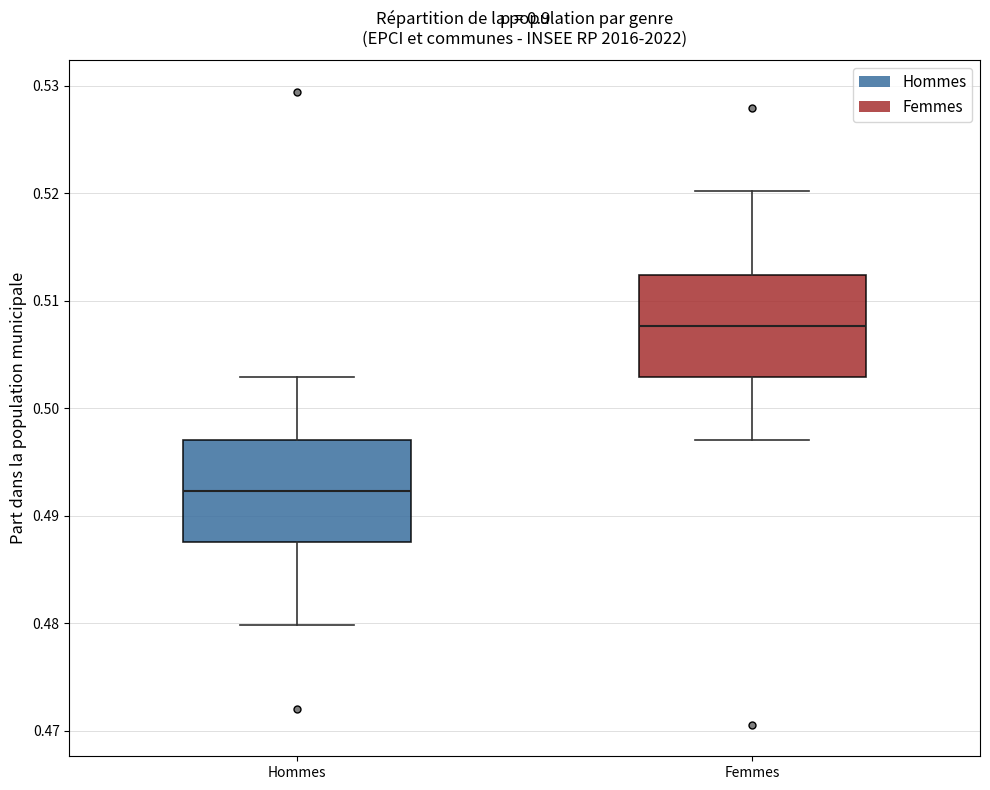

Which box's median line is the highest?

Femmes